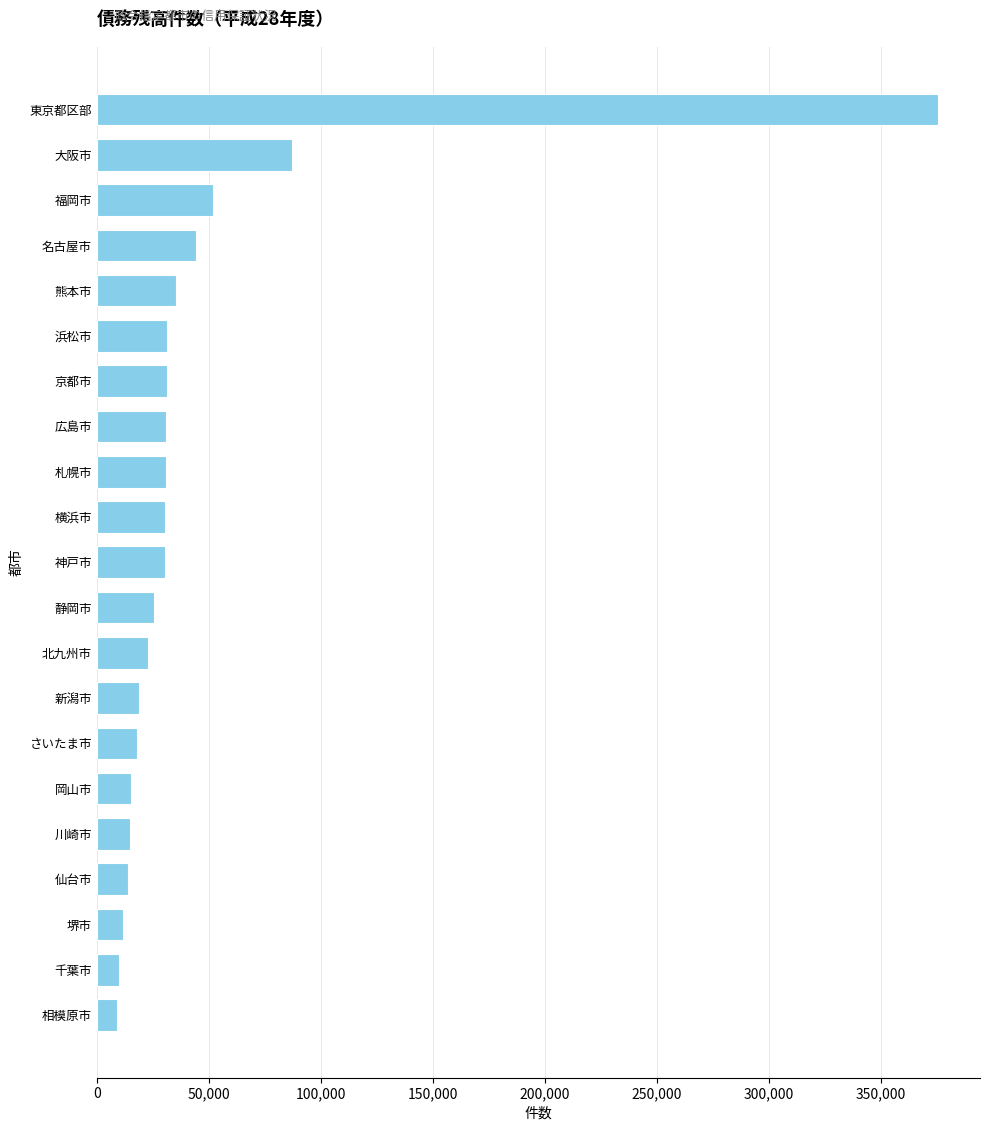

What is the sum of all values?

938309